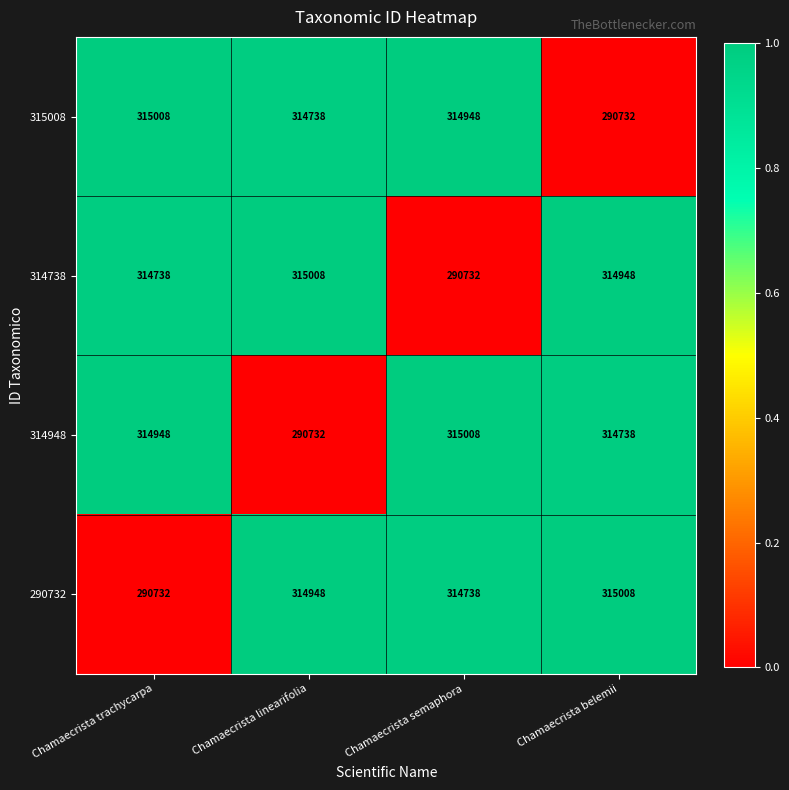

The value of 290732 at Chamaecrista linearifolia is 314948. True or false?

True